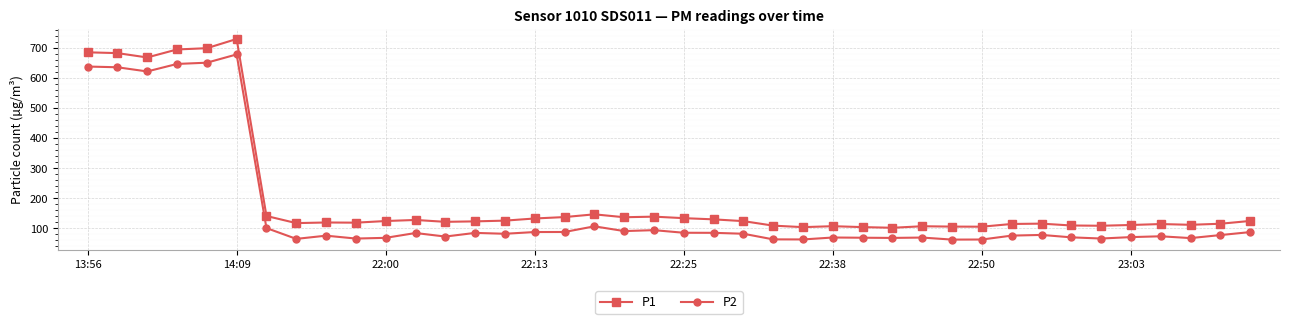

True or false: P2 has more than 2 interior local peaks.

True